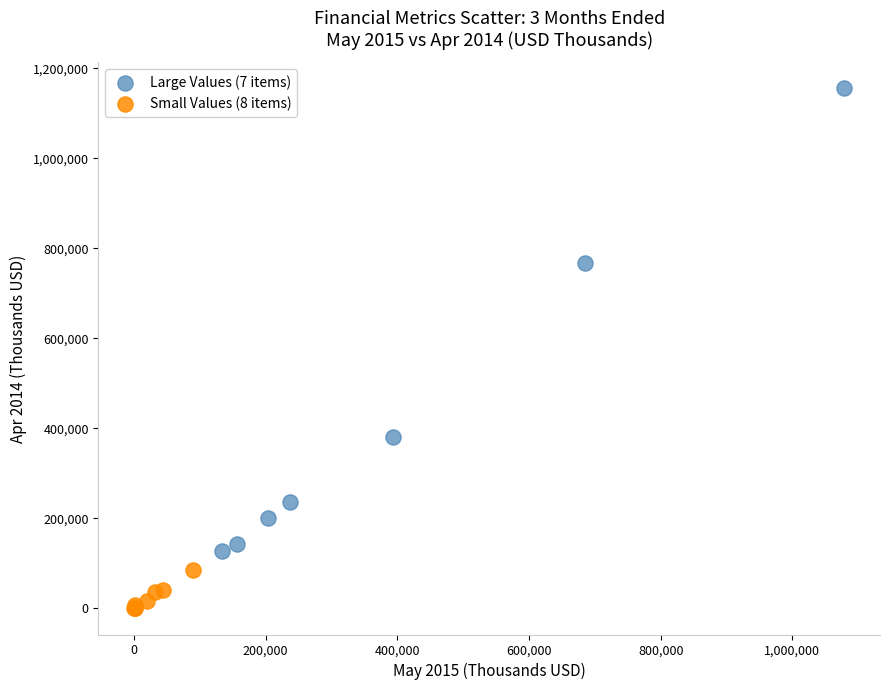

Which series contains the lowest Y value?

Small Values (8 items)